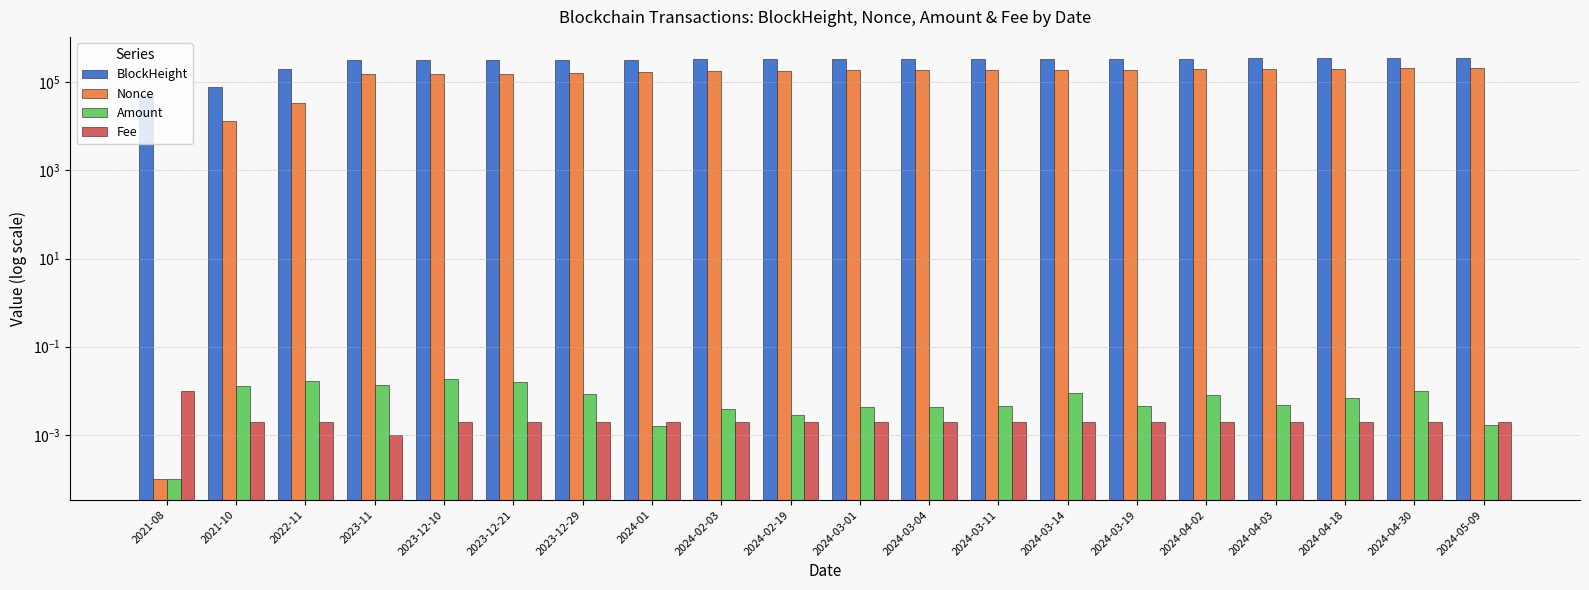

Which label corresponds to the largest value in the chart?

2024-05-09